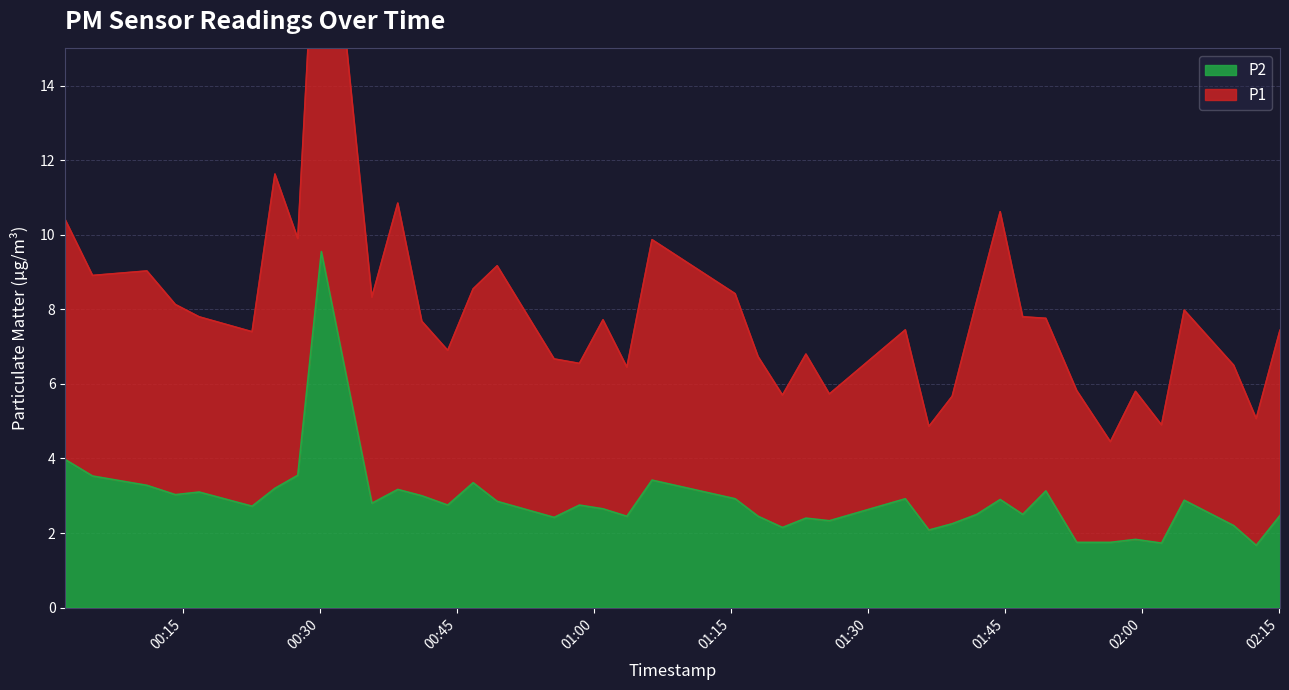

Rank the categories by value from highest to lowest.

2023-06-10T00:30:11, 2023-06-10T00:02:09, 2023-06-10T00:27:36, 2023-06-10T00:05:08, 2023-06-10T01:06:23, 2023-06-10T00:46:48, 2023-06-10T00:11:05, 2023-06-10T00:25:06, 2023-06-10T00:38:33, 2023-06-10T01:49:30, 2023-06-10T00:16:48, 2023-06-10T00:14:12, 2023-06-10T00:41:11, 2023-06-10T01:15:29, 2023-06-10T01:34:07, 2023-06-10T01:44:30, 2023-06-10T02:04:39, 2023-06-10T00:49:26, 2023-06-10T00:35:43, 2023-06-10T00:44:01, 2023-06-10T00:58:26, 2023-06-10T00:22:36, 2023-06-10T01:01:01, 2023-06-10T01:41:56, 2023-06-10T01:46:58, 2023-06-10T02:15:08, 2023-06-10T01:03:38, 2023-06-10T01:18:00, 2023-06-10T00:55:40, 2023-06-10T01:23:14, 2023-06-10T01:25:48, 2023-06-10T01:39:15, 2023-06-10T02:10:04, 2023-06-10T01:20:40, 2023-06-10T01:36:42, 2023-06-10T01:59:19, 2023-06-10T01:52:53, 2023-06-10T01:56:34, 2023-06-10T02:02:10, 2023-06-10T02:12:32